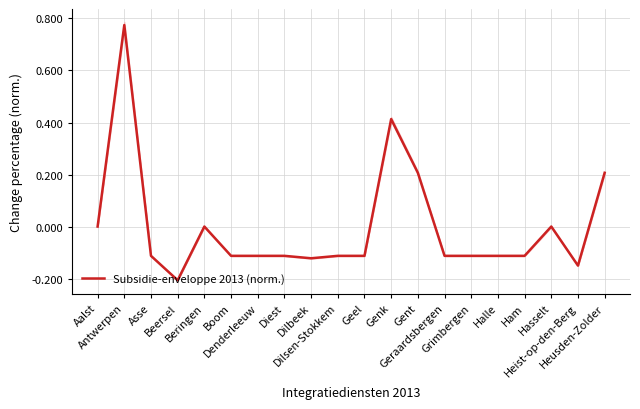

The value at Geel is -0.2. True or false?

False